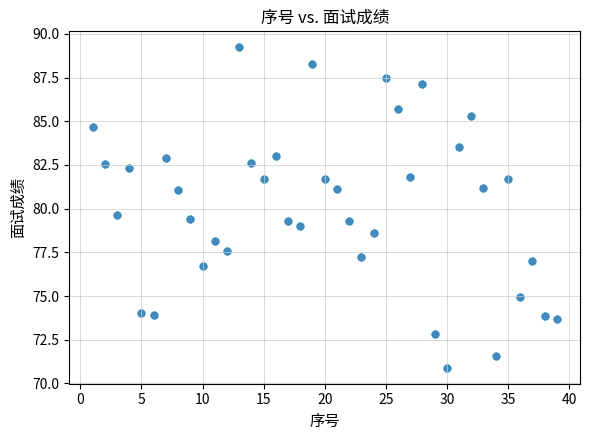

What Y value in the scatter plot is closest to 80?

79.6